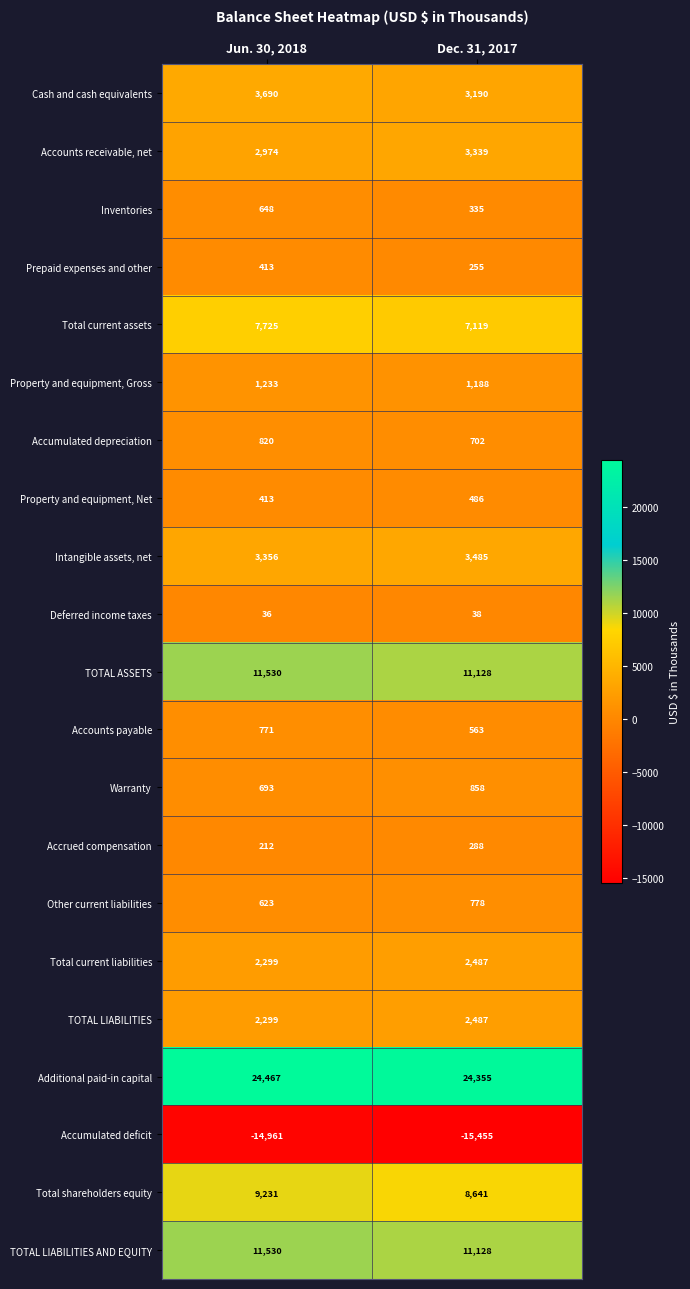

True or false: Total shareholders equity has a value of 8641 at Dec. 31, 2017.

True